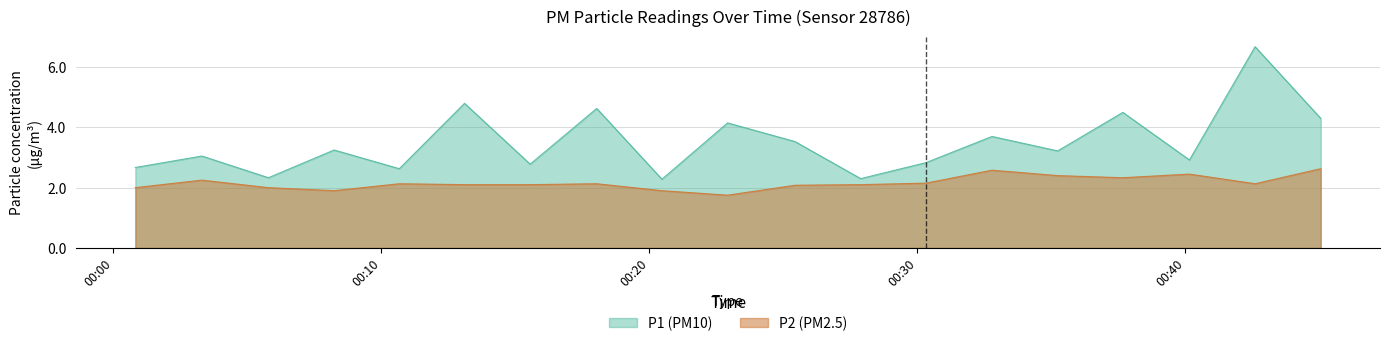

List the series in order of their peak value, lowest first.

P2 (PM2.5), P1 (PM10)